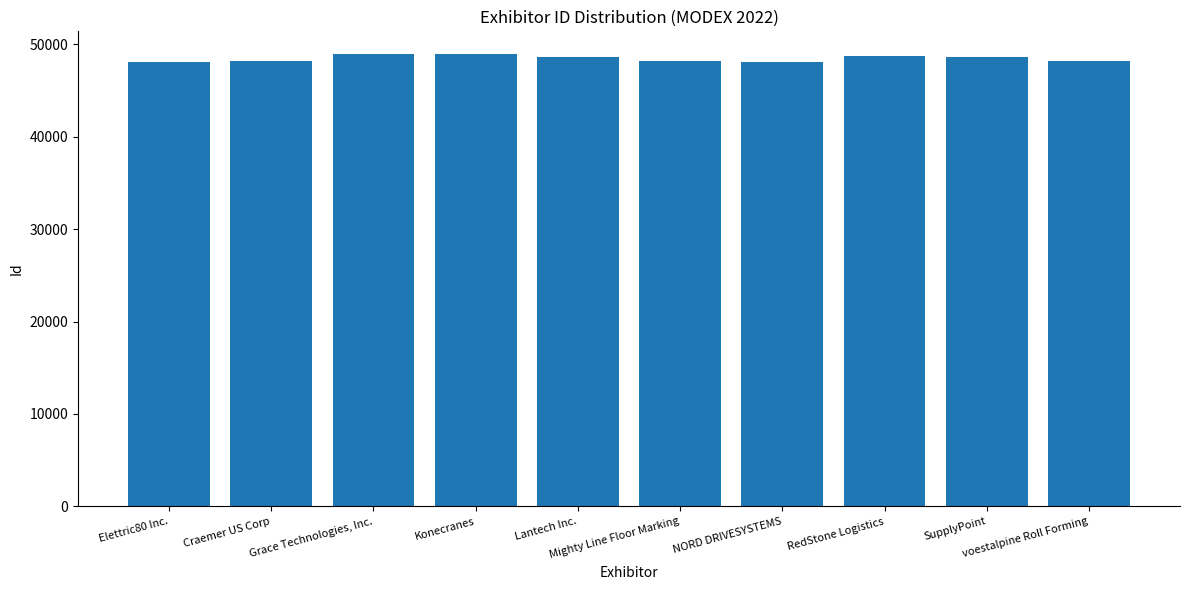

Is it true that the value at SupplyPoint is 80456?

False